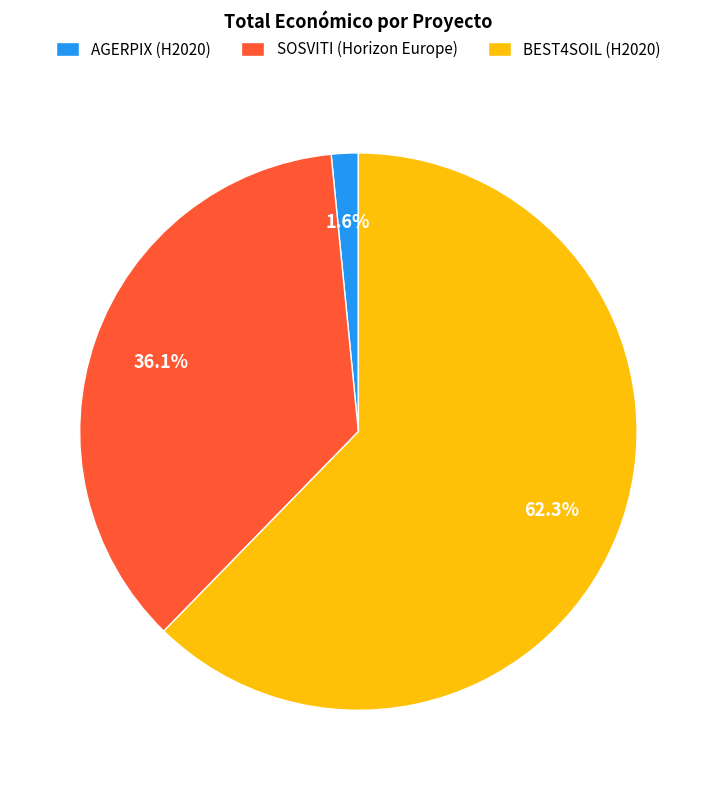

Do AGERPIX (H2020) and SOSVITI (Horizon Europe) together represent more than half of the pie?

No